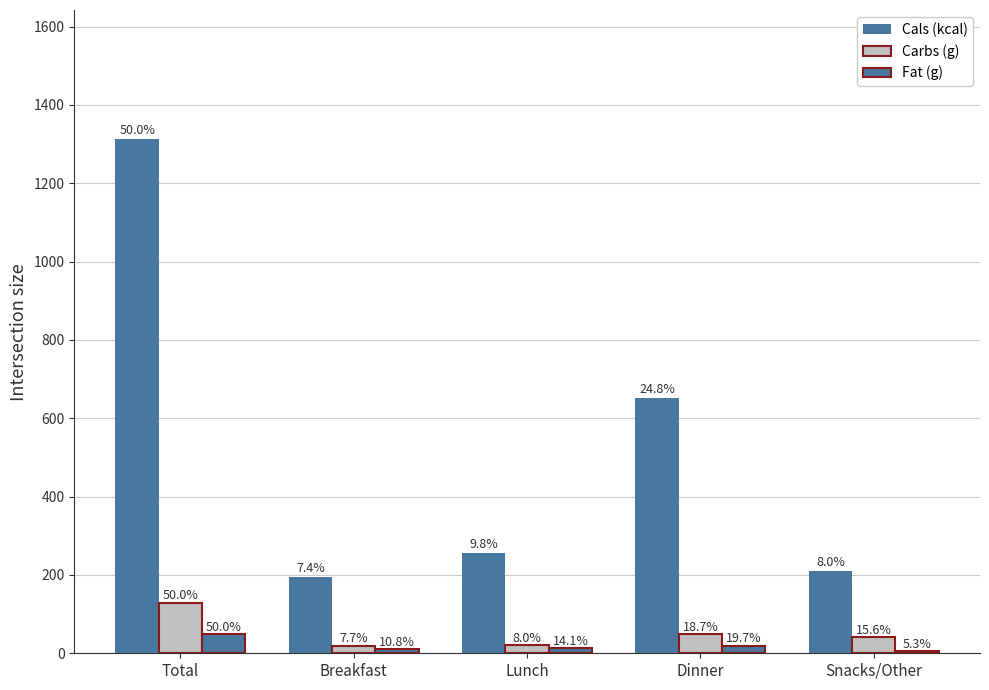

Does the chart contain any negative values?

No